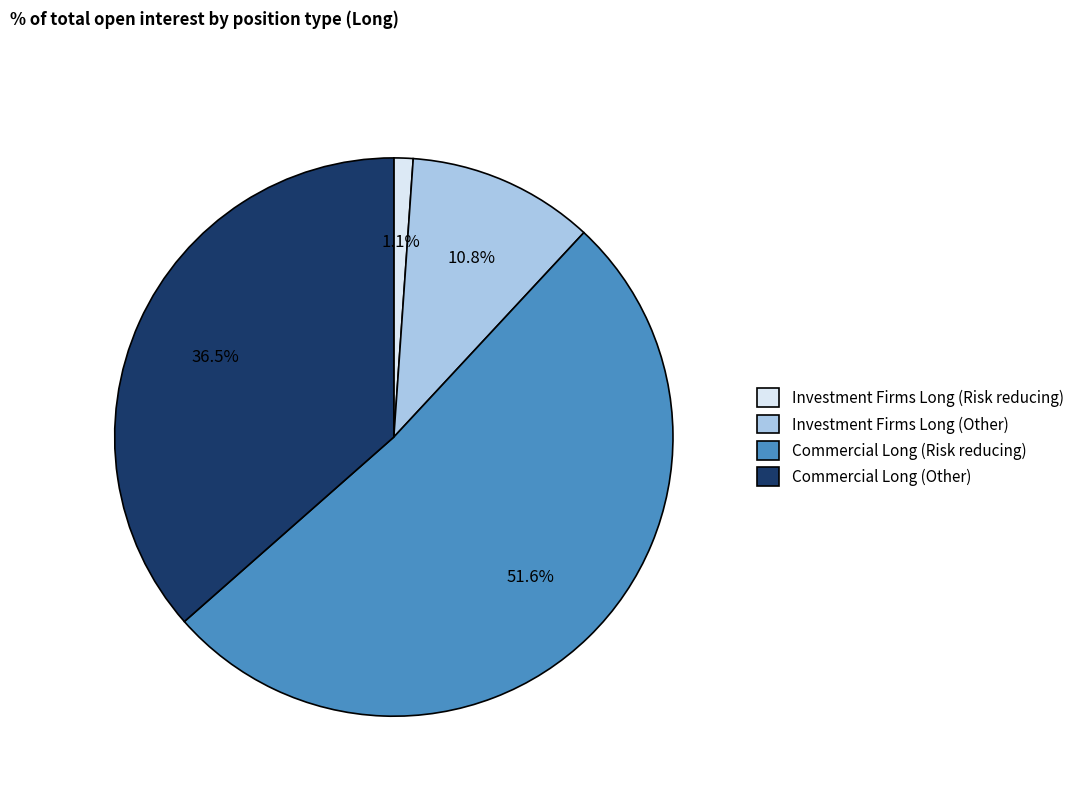

To the nearest percent, what portion does Investment Firms Long (Risk reducing) represent?

1%